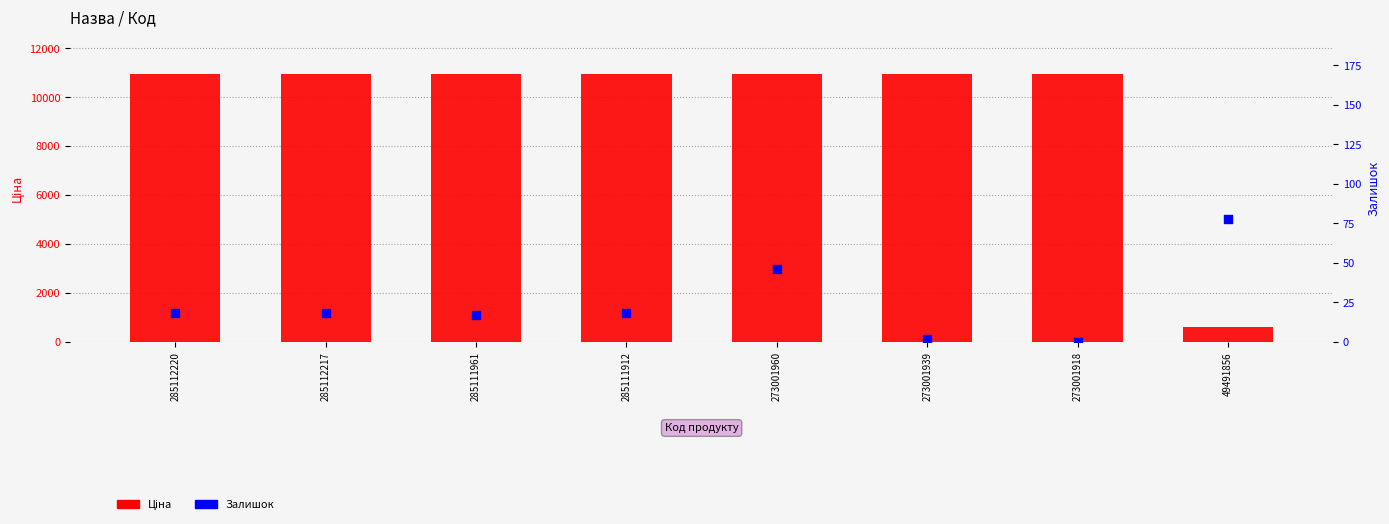

At how many categories does at least one series exceed 6726?

7